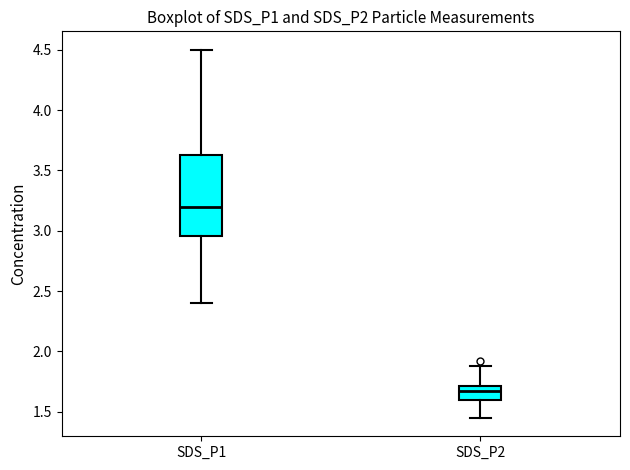

Reading left to right, transcribe this box plot: for each box, give where its median line is, the range the box spans, and where its two whiskers end, as read against the y-axis. The values are not printed on the chart, so give them approximately, as read against the axis.

SDS_P1: median 3.20, box 2.95 to 3.65, whiskers 2.40 to 4.50
SDS_P2: median 1.65, box 1.60 to 1.70, whiskers 1.45 to 1.90